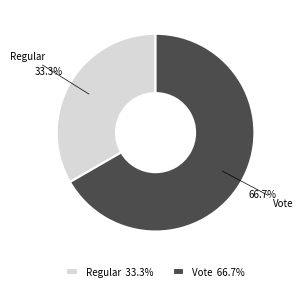

Which has a higher value, Regular or Vote?

Vote